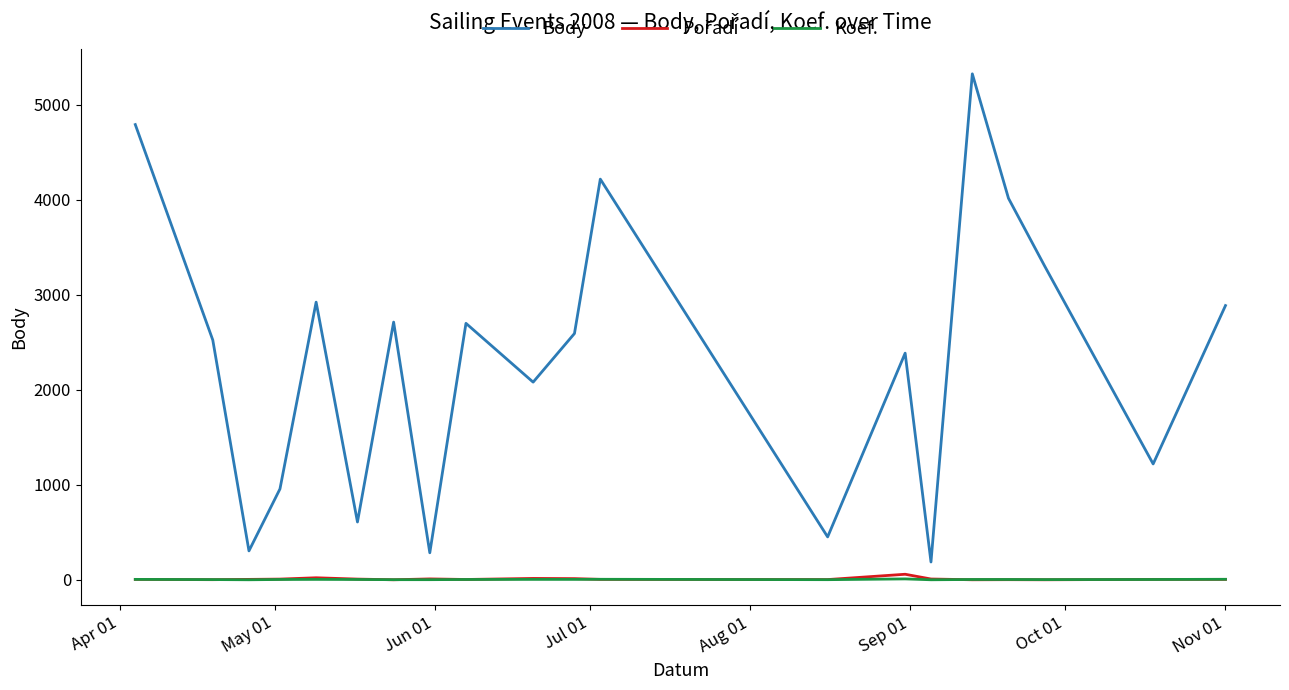

True or false: Body and Koef. cross at least once.

False